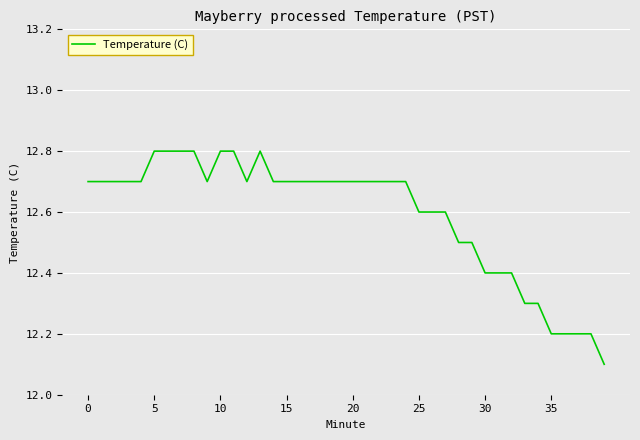

What is the greatest value displayed?

12.8